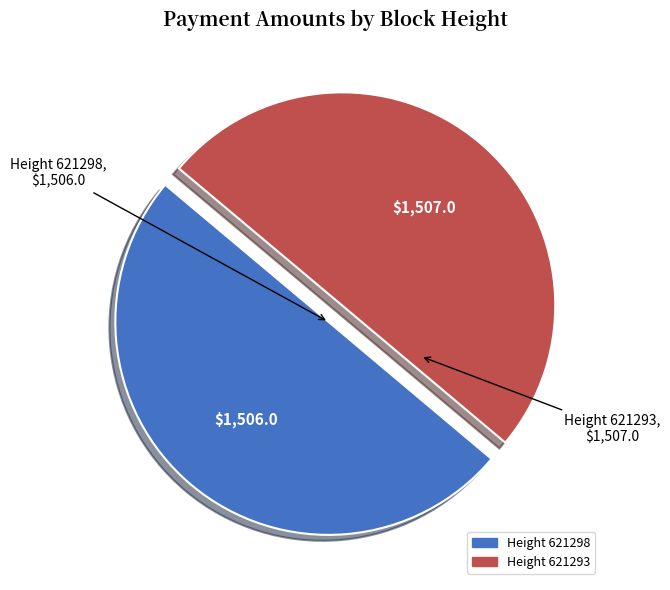

The Height 621293 slice represents 50% of the pie. True or false?

True